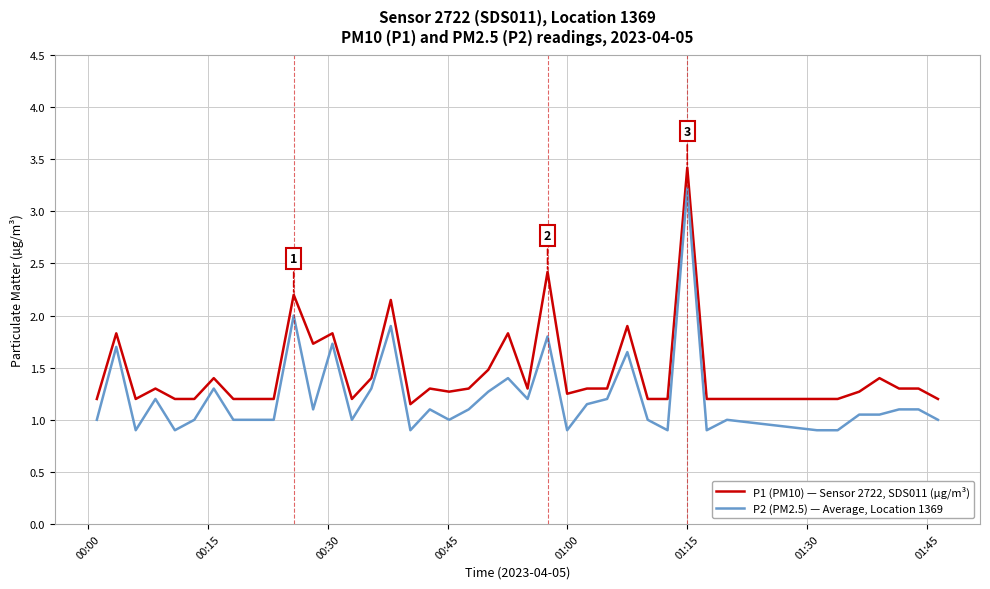

Rank the series by their maximum value, from highest to lowest.

P1 (PM10) — Sensor 2722, SDS011 (µg/m³), P2 (PM2.5) — Average, Location 1369